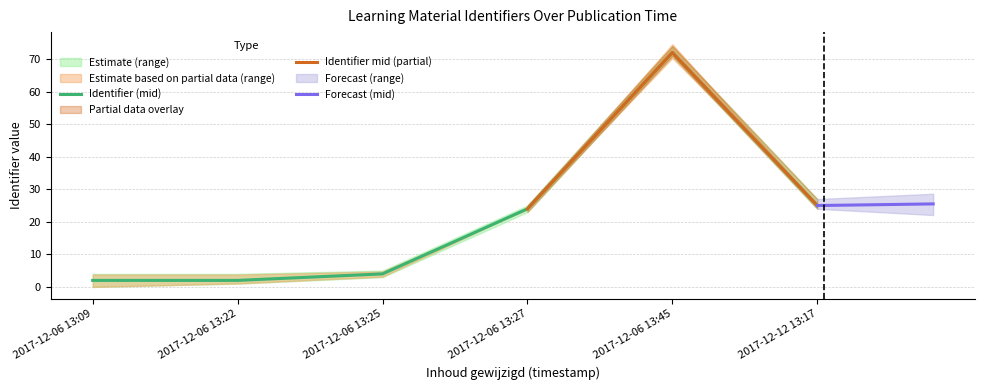

Which category has the lowest value across all series?

2017-12-06 13:09